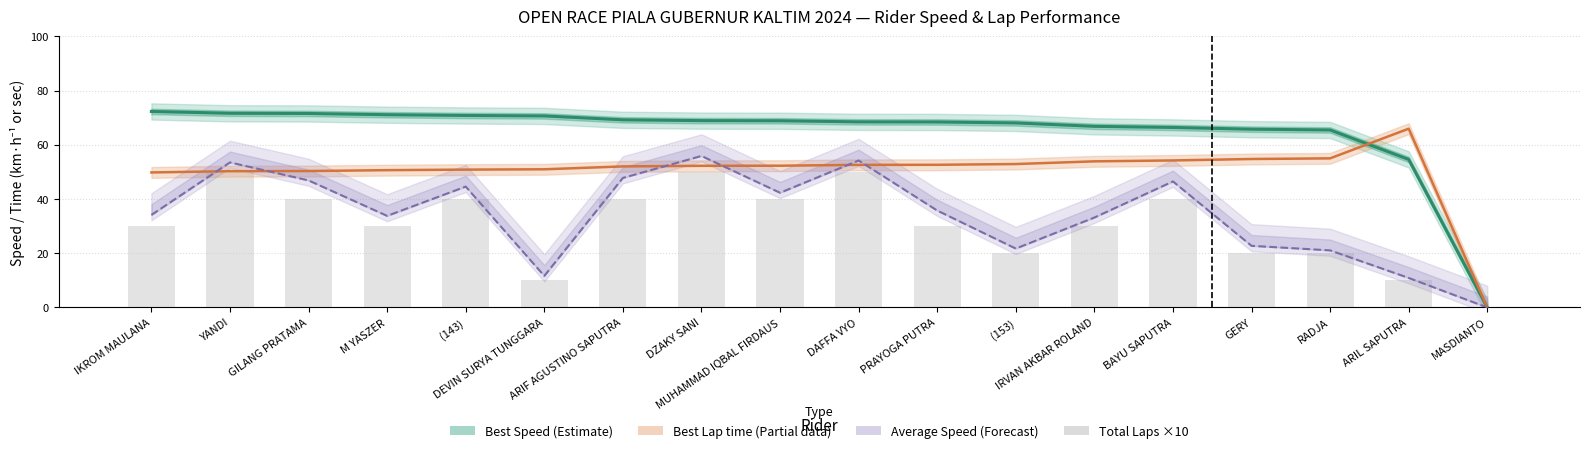

Which series has the largest range (max minus min)?

Best Speed (Estimate)